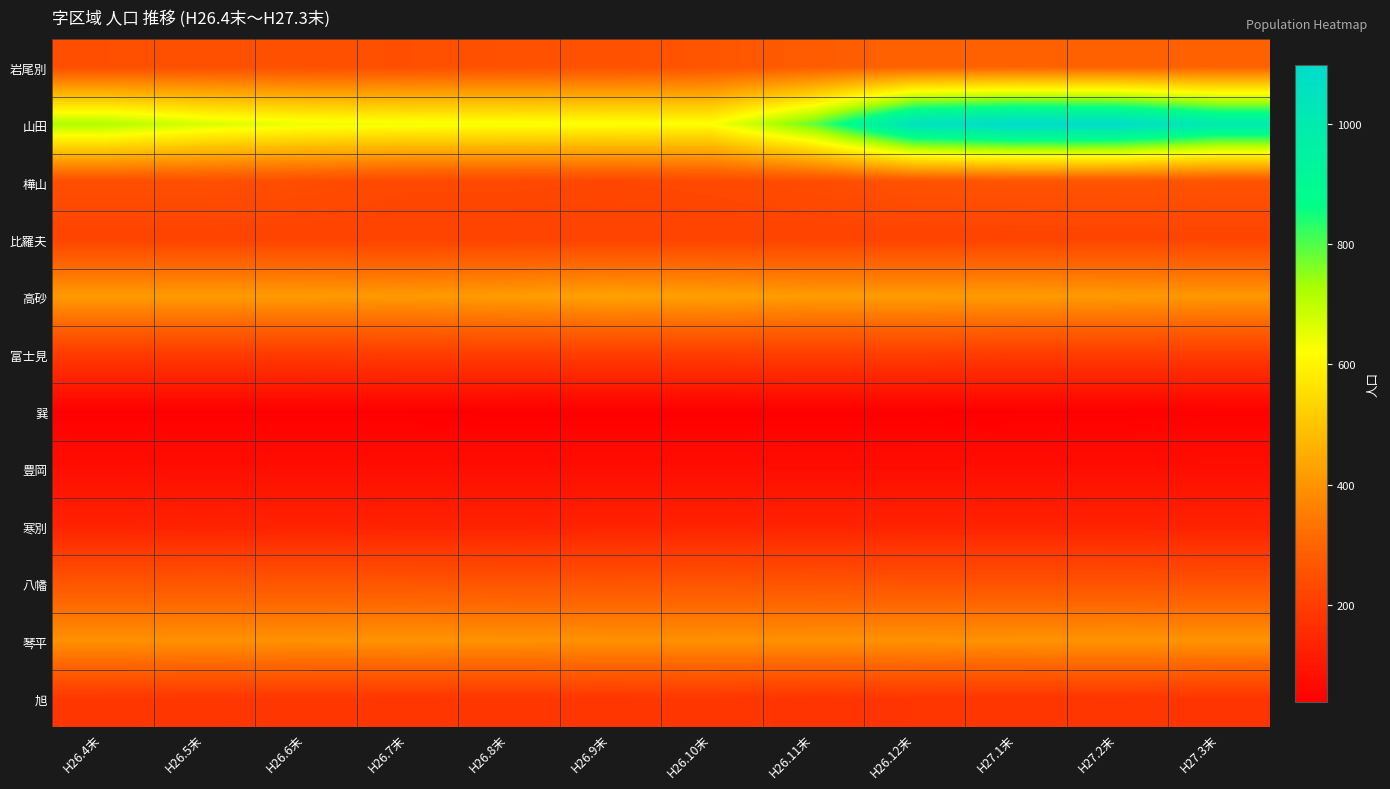

Reading left to right, transcribe all the data shown in this chart.

岩尾別: H26.4末=245	H26.5末=248	H26.6末=246	H26.7末=245	H26.8末=250	H26.9末=251	H26.10末=260	H26.11末=280	H26.12末=292	H27.1末=292	H27.2末=291	H27.3末=291
山田: H26.4末=720	H26.5末=670	H26.6末=644	H26.7末=636	H26.8末=632	H26.9末=627	H26.10末=624	H26.11末=785	H26.12末=1057	H27.1末=1099	H27.2末=1090	H27.3末=1003
樺山: H26.4末=245	H26.5末=246	H26.6末=240	H26.7末=227	H26.8末=227	H26.9末=224	H26.10末=228	H26.11末=238	H26.12末=253	H27.1末=258	H27.2末=259	H27.3末=254
比羅夫: H26.4末=214	H26.5末=213	H26.6末=213	H26.7末=213	H26.8末=213	H26.9末=213	H26.10末=213	H26.11末=213	H26.12末=213	H27.1末=214	H27.2末=216	H27.3末=216
高砂: H26.4末=416	H26.5末=416	H26.6末=415	H26.7末=411	H26.8末=418	H26.9末=430	H26.10末=425	H26.11末=417	H26.12末=417	H27.1末=415	H27.2末=412	H27.3末=407
富士見: H26.4末=194	H26.5末=194	H26.6末=194	H26.7末=200	H26.8末=201	H26.9末=201	H26.10末=201	H26.11末=202	H26.12末=202	H27.1末=198	H27.2末=198	H27.3末=198
巽: H26.4末=41	H26.5末=41	H26.6末=41	H26.7末=41	H26.8末=38	H26.9末=38	H26.10末=38	H26.11末=38	H26.12末=38	H27.1末=41	H27.2末=41	H27.3末=43
豊岡: H26.4末=79	H26.5末=79	H26.6末=79	H26.7末=79	H26.8末=79	H26.9末=79	H26.10末=79	H26.11末=78	H26.12末=78	H27.1末=79	H27.2末=79	H27.3末=79
寒別: H26.4末=130	H26.5末=128	H26.6末=130	H26.7末=129	H26.8末=129	H26.9末=131	H26.10末=131	H26.11末=131	H26.12末=131	H27.1末=131	H27.2末=130	H27.3末=129
八幡: H26.4末=263	H26.5末=264	H26.6末=263	H26.7末=263	H26.8末=260	H26.9末=259	H26.10末=260	H26.11末=258	H26.12末=255	H27.1末=255	H27.2末=255	H27.3末=252
琴平: H26.4末=396	H26.5末=394	H26.6末=396	H26.7末=398	H26.8末=397	H26.9末=394	H26.10末=394	H26.11末=395	H26.12末=396	H27.1末=398	H27.2末=400	H27.3末=399
旭: H26.4末=183	H26.5末=182	H26.6末=182	H26.7末=181	H26.8末=182	H26.9末=181	H26.10末=183	H26.11末=176	H26.12末=179	H27.1末=179	H27.2末=181	H27.3末=177